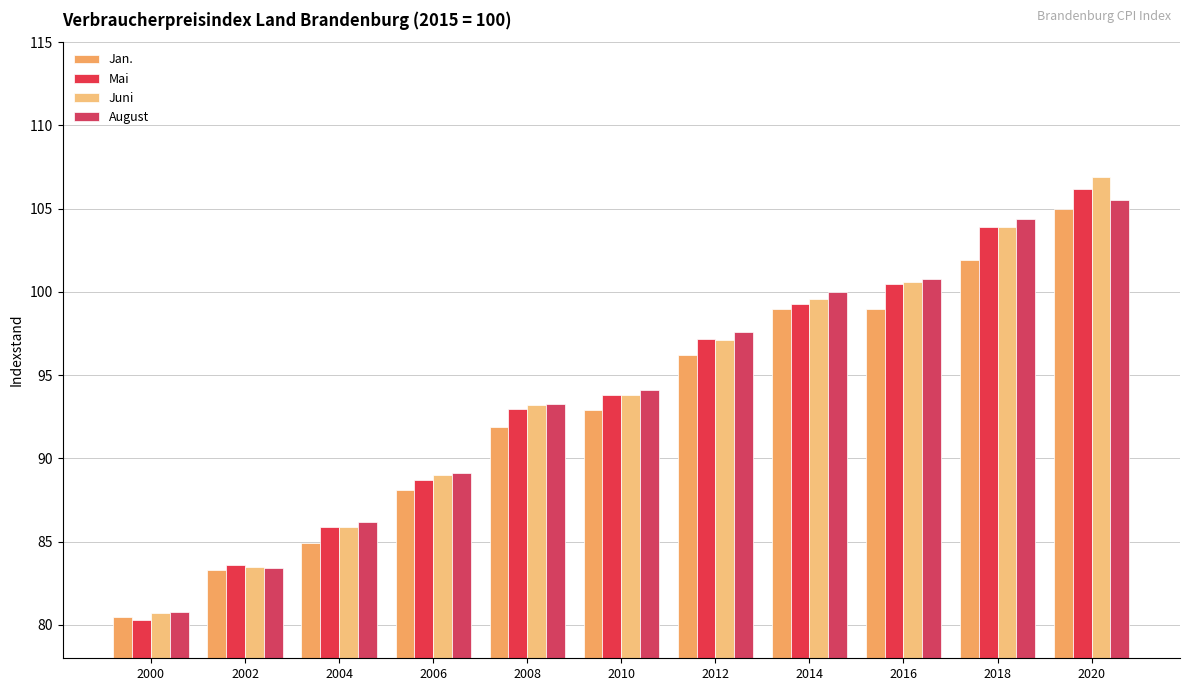

Reading right to left, transcribe all the data shown in this chart.

Jan.: 2020=105.0	2018=101.9	2016=99.0	2014=99.0	2012=96.2	2010=92.9	2008=91.9	2006=88.1	2004=84.9	2002=83.3	2000=80.5
Mai: 2020=106.2	2018=103.9	2016=100.5	2014=99.3	2012=97.2	2010=93.8	2008=93.0	2006=88.7	2004=85.9	2002=83.6	2000=80.3
Juni: 2020=106.9	2018=103.9	2016=100.6	2014=99.6	2012=97.1	2010=93.8	2008=93.2	2006=89.0	2004=85.9	2002=83.5	2000=80.7
August: 2020=105.5	2018=104.4	2016=100.8	2014=100.0	2012=97.6	2010=94.1	2008=93.3	2006=89.1	2004=86.2	2002=83.4	2000=80.8